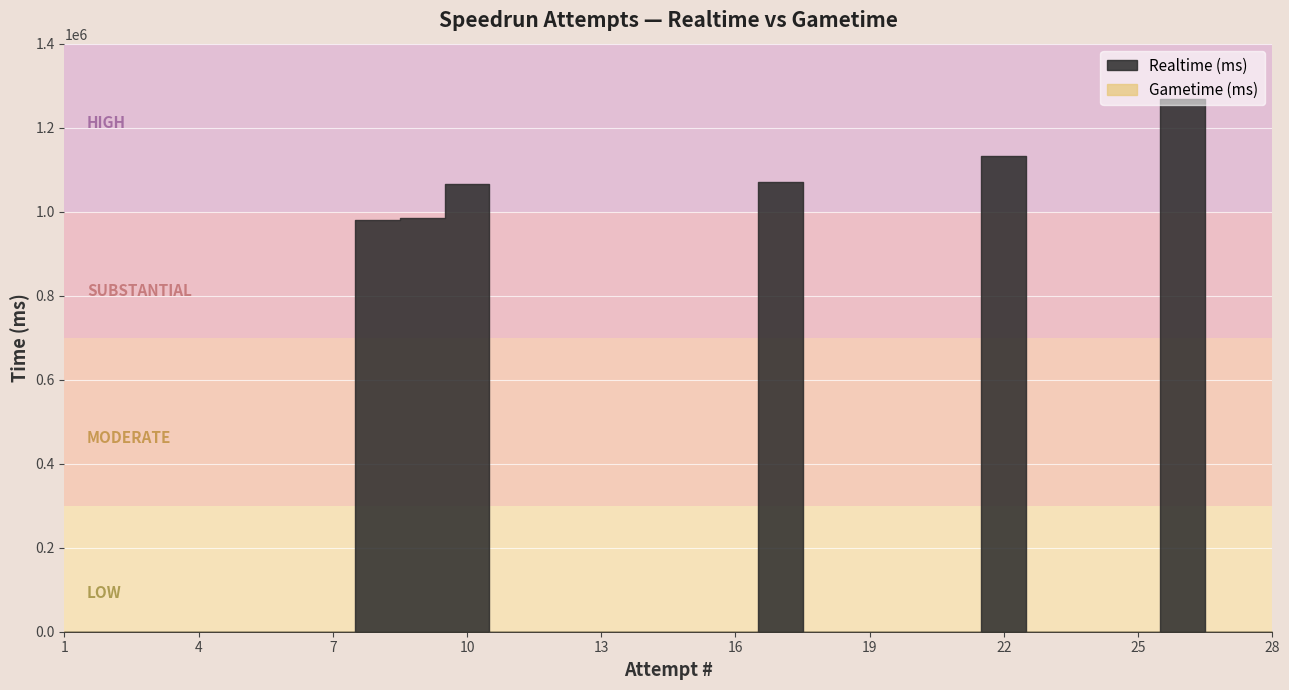

What are all the series names shown in the legend?

Realtime (ms), Gametime (ms)